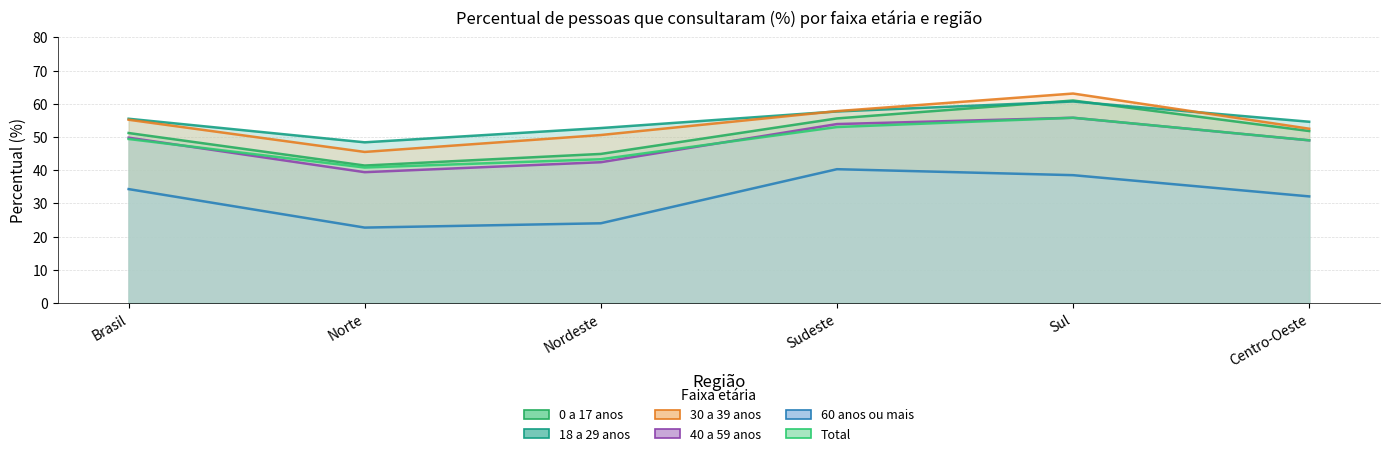

What is the total value across all series at Brasil?

295.4